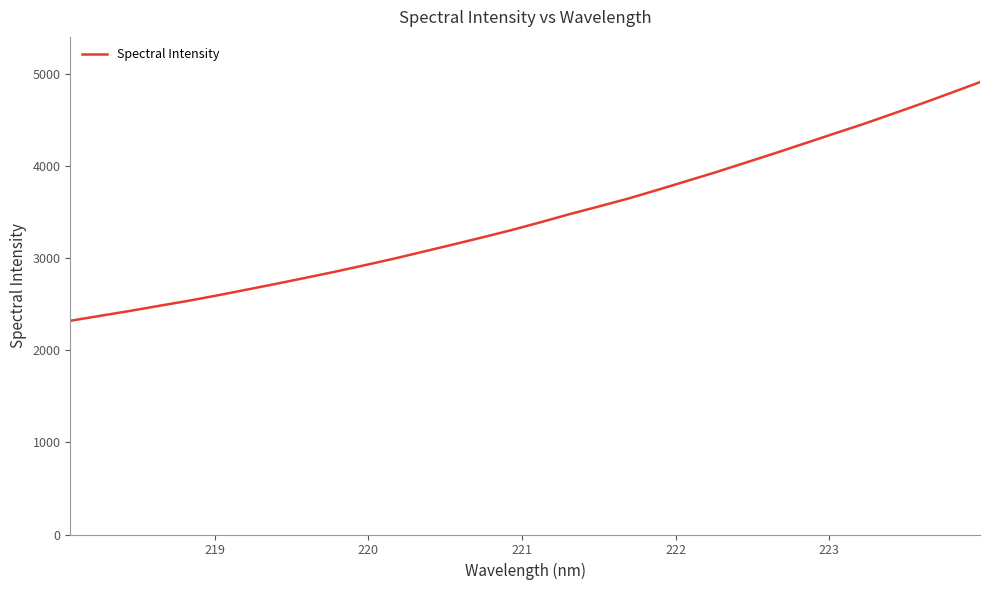

What is the maximum value shown in the chart?

4910.0